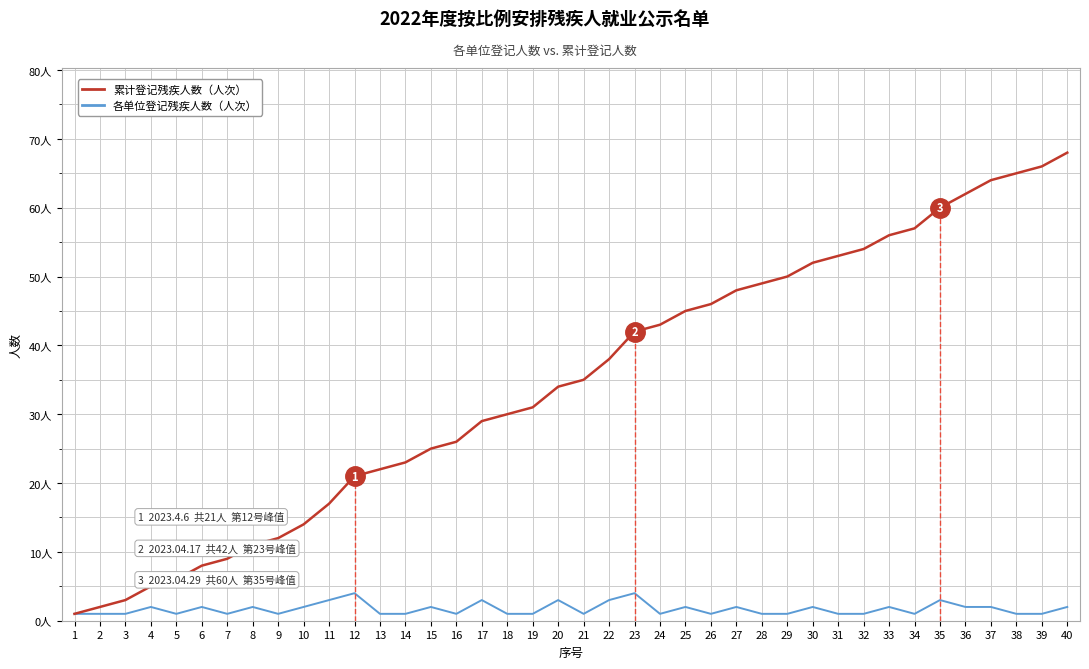

What is the lowest value of the 各单位登记人数 series?

1